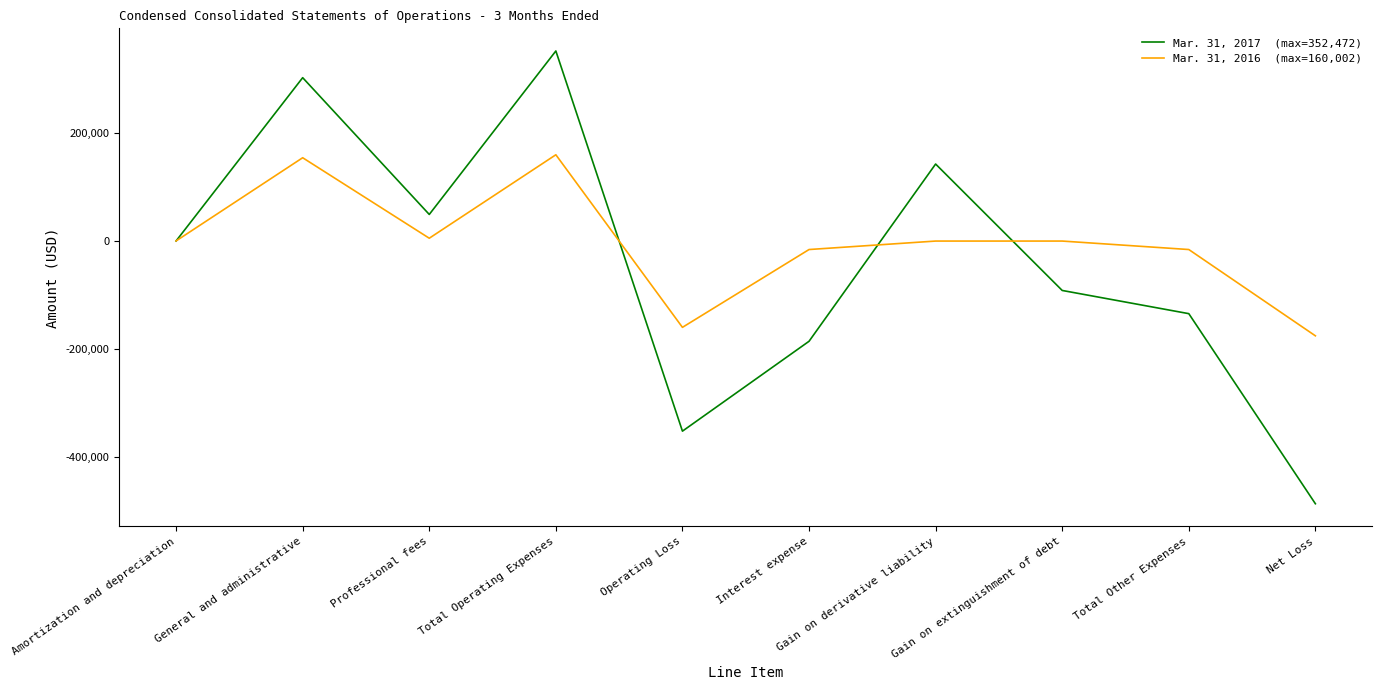

Which category has the highest value across all series?

Total Operating Expenses